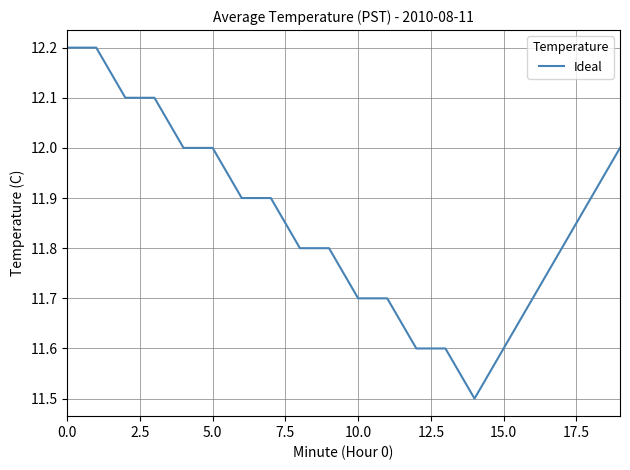

What is the difference between the maximum and minimum values?

0.7